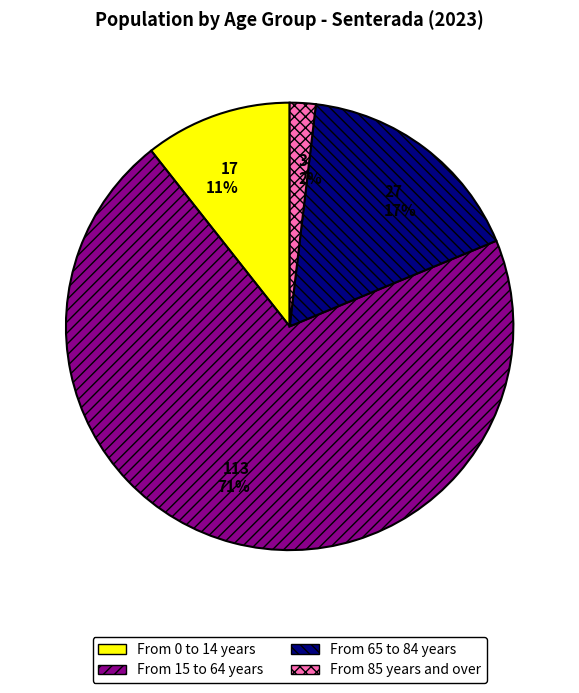

To the nearest percent, what is the average slice percentage?

25%